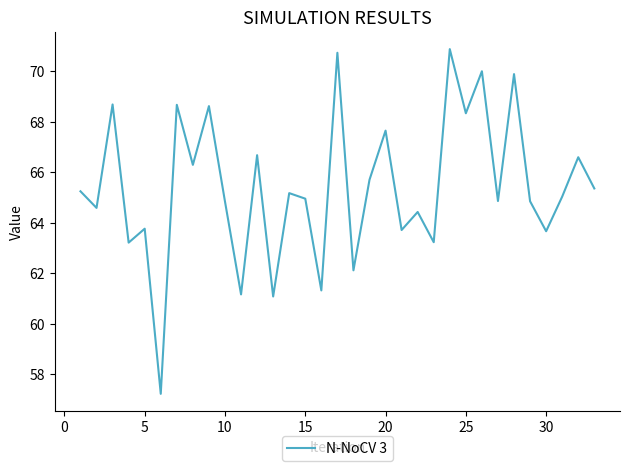

What is the maximum value shown in the chart?

70.9